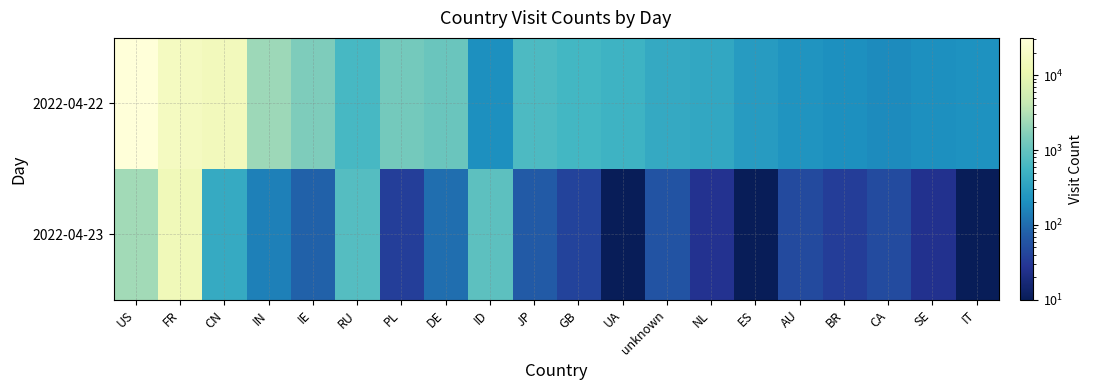

At which category is the sum across all series the highest?

US